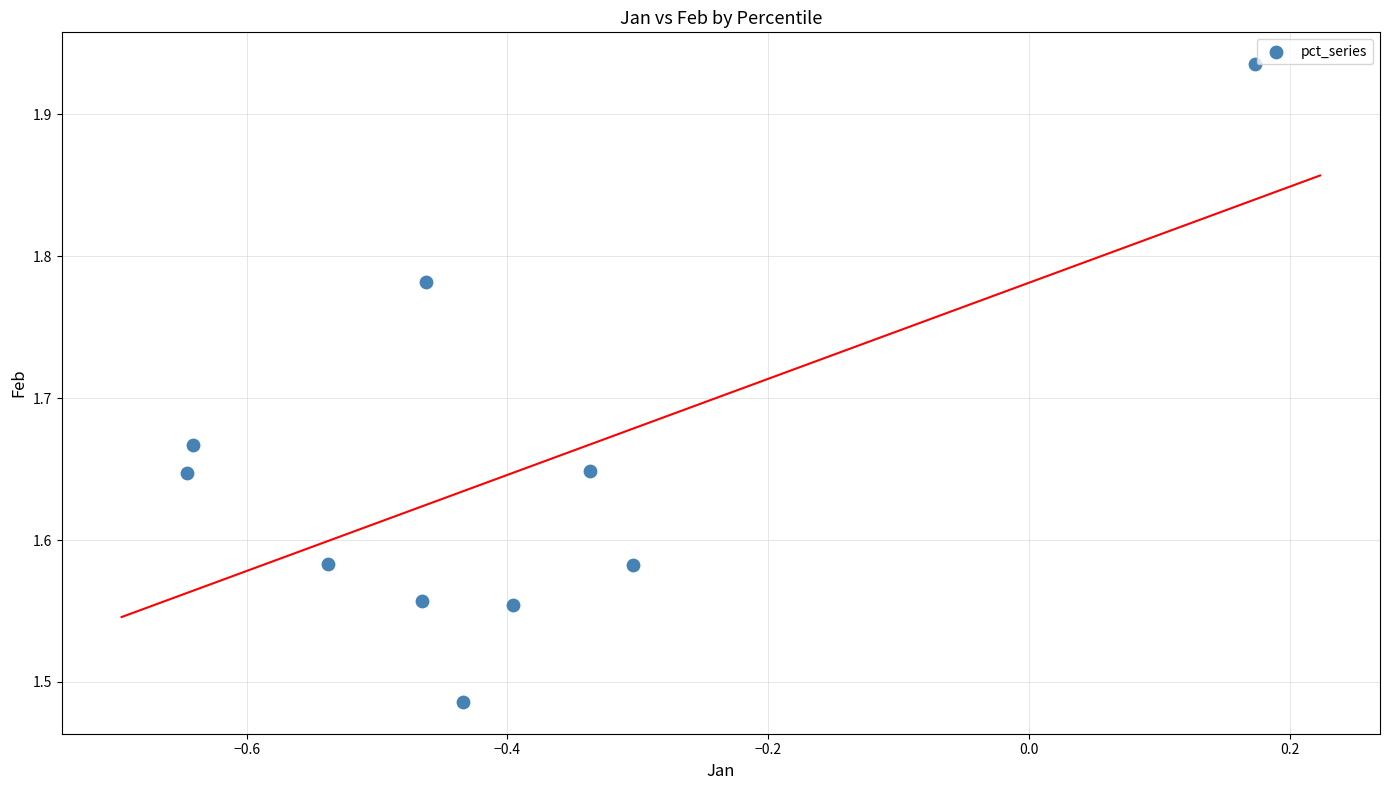

What is the range of X values (max minus min)?

0.8